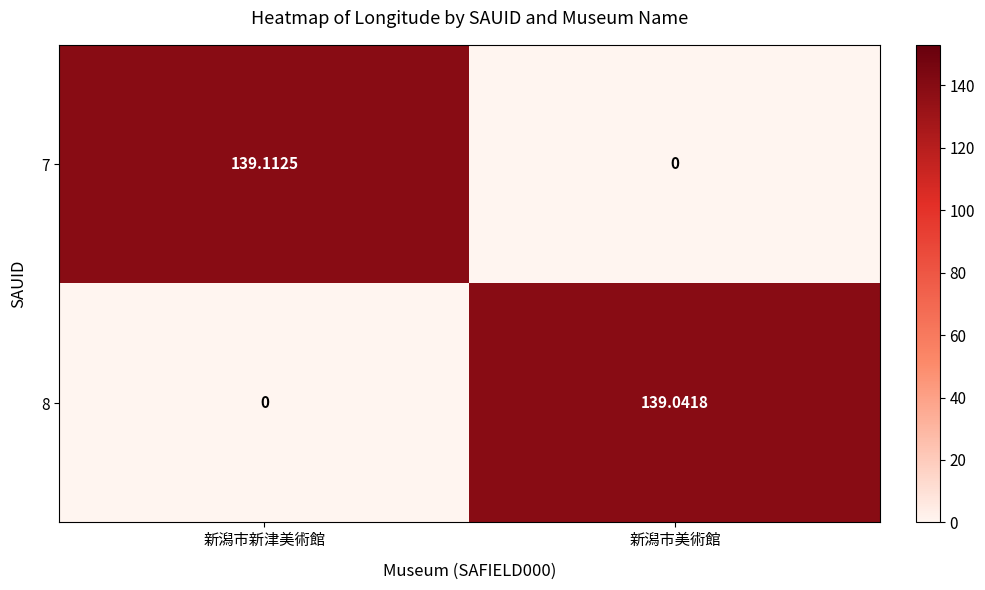

Which series changed the most between 新潟市新津美術館 and 新潟市美術館?

7